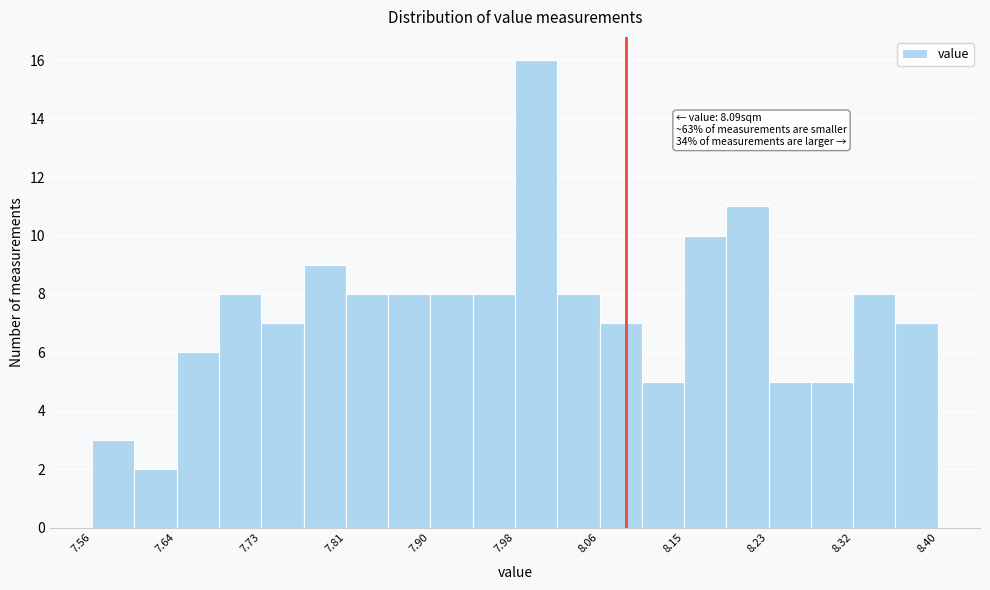

Over which range of the x-axis is the bar tallest?

7.980 to 8.022